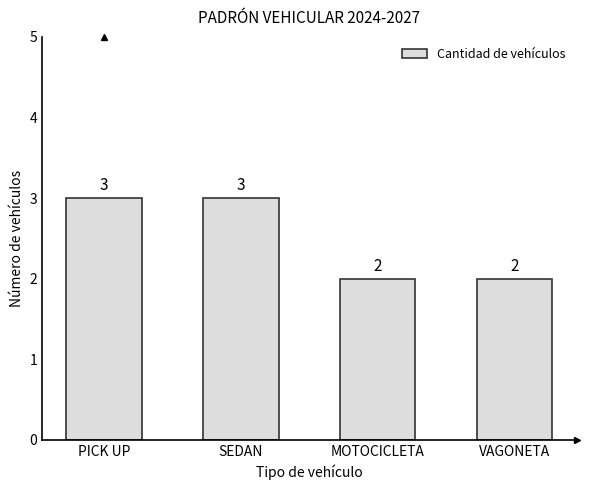

Between SEDAN and MOTOCICLETA, which is larger?

SEDAN